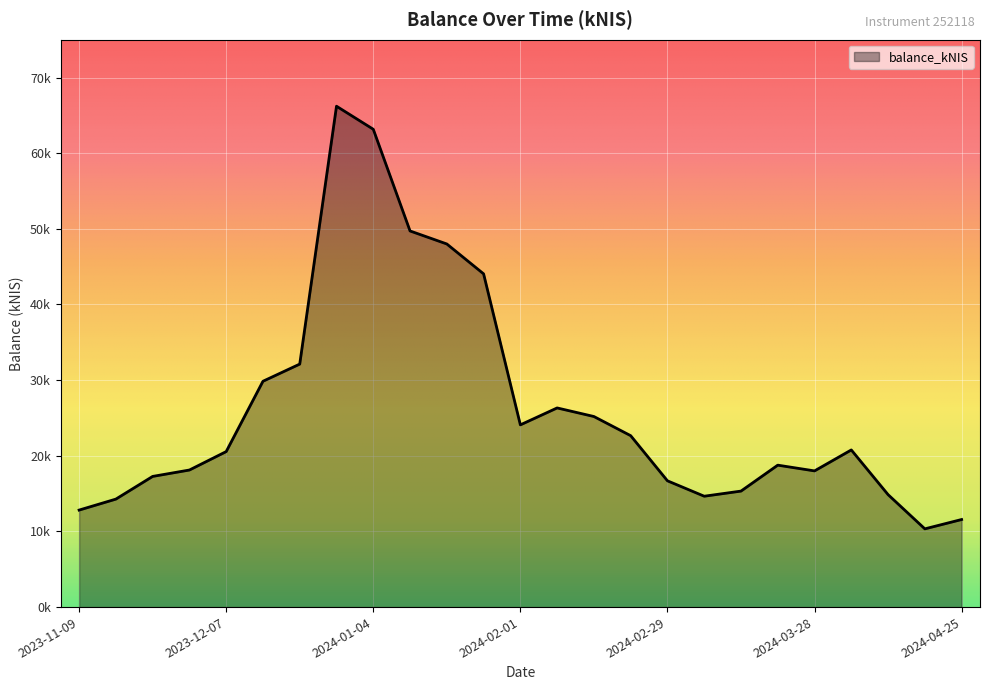

What is the label of the 11th point from the left?

2024-01-18